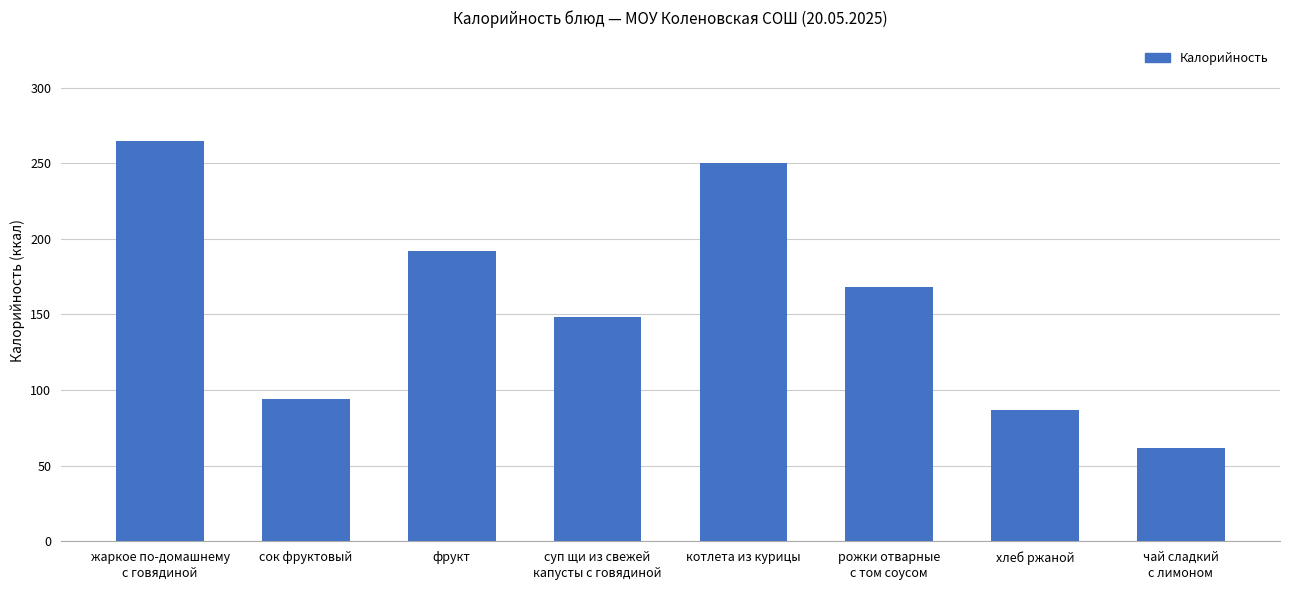

What position from the right is хлеб ржаной?

2